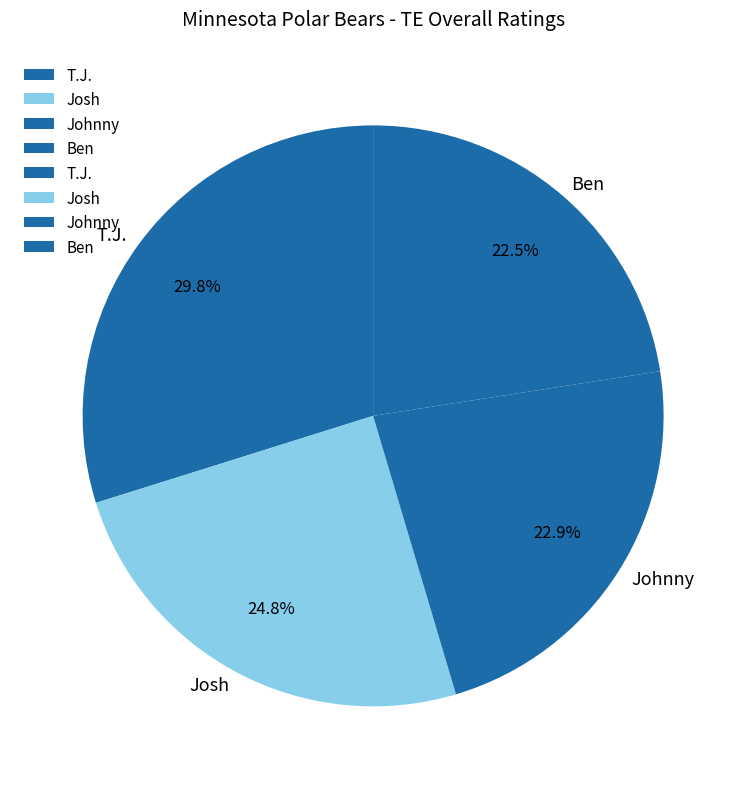

Is it true that T.J. is 30% of the pie?

True